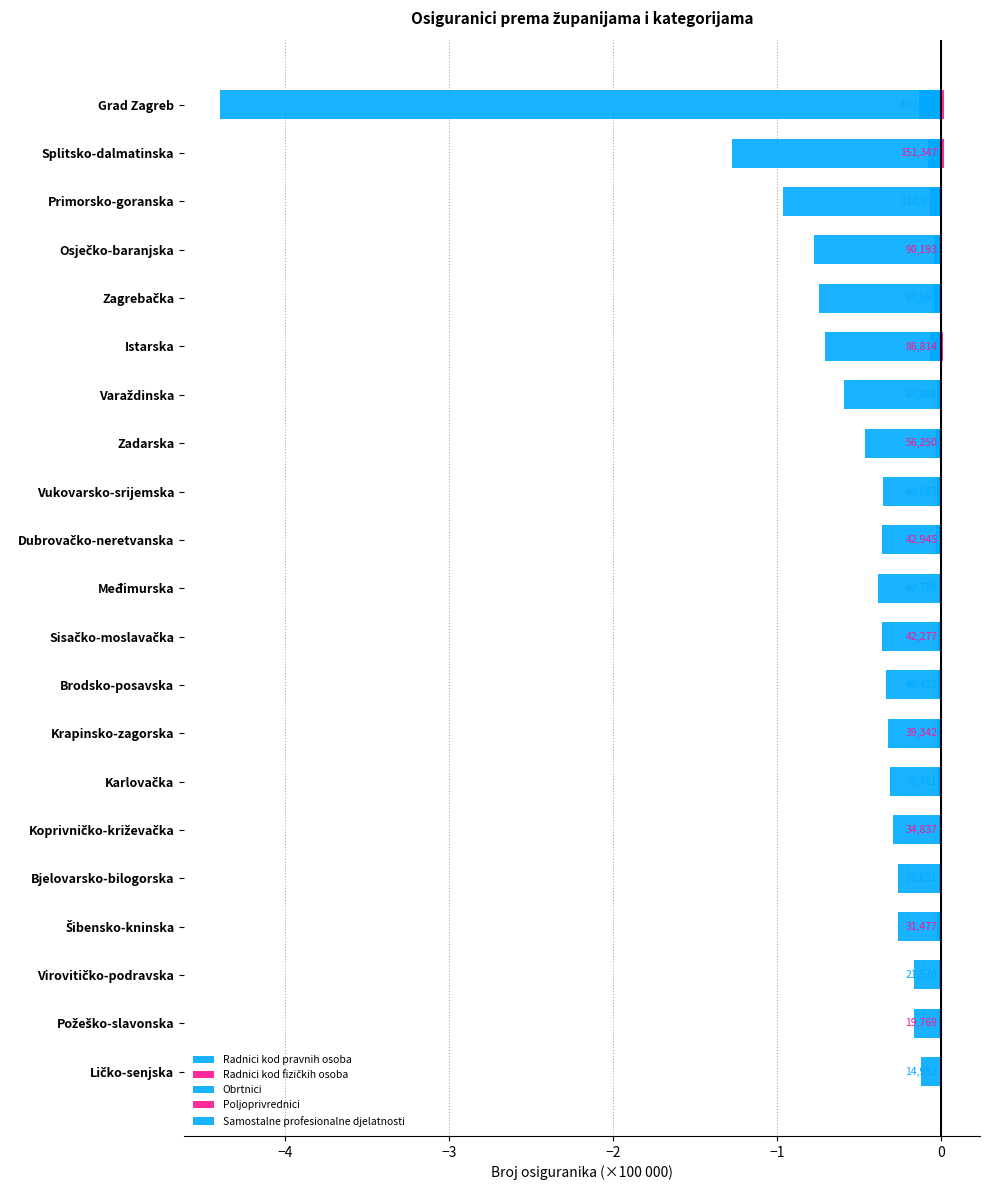

What is the value of the Radnici kod pravnih osoba bar at the 11th from the left?

-0.4